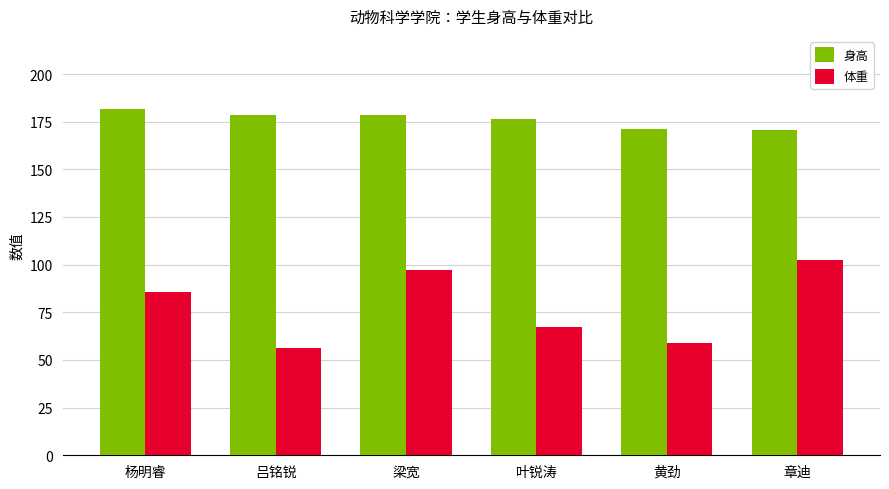

Which category has the highest value in the 体重 series?

章迪